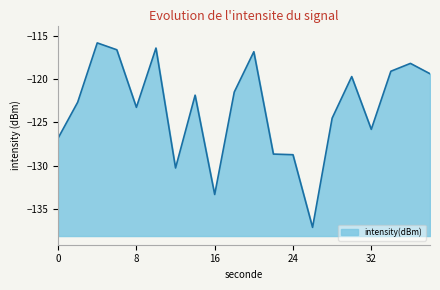

At which label is the value closest to -126?

32